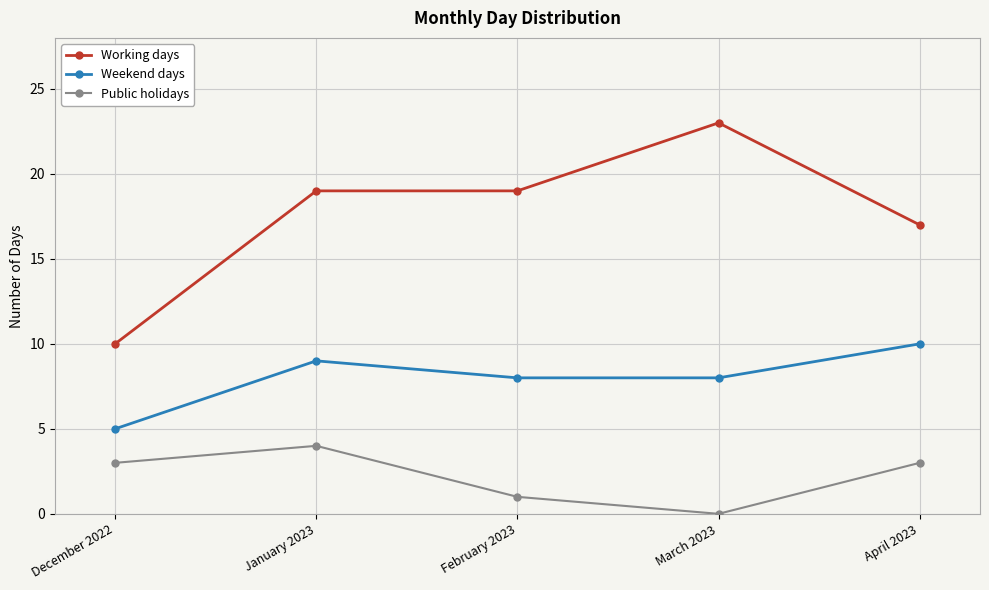

List the series in order of their peak value, highest first.

Working days, Weekend days, Public holidays